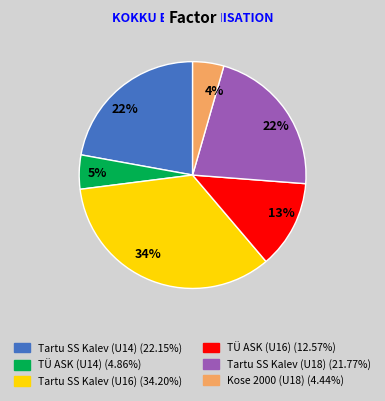

Count the number of slices in the pie.

6